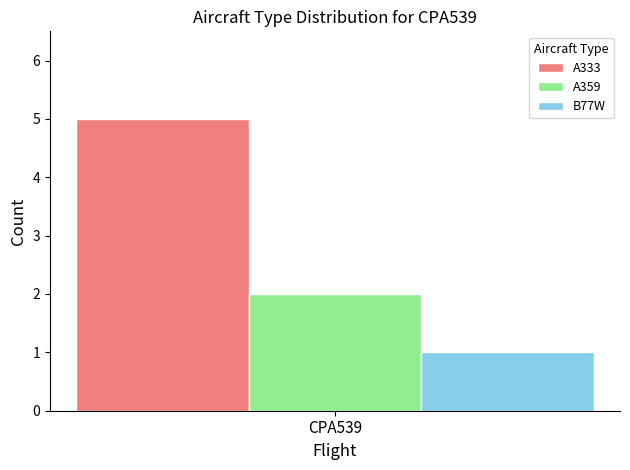

Rank the categories by A359 value from highest to lowest.

CPA539